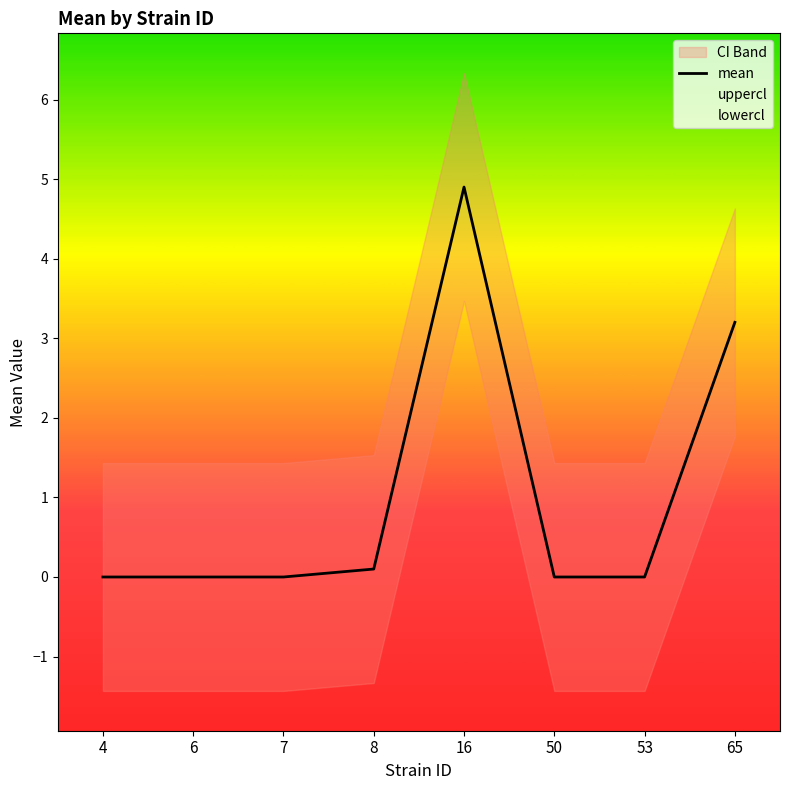

Which label corresponds to the smallest value in the chart?

4